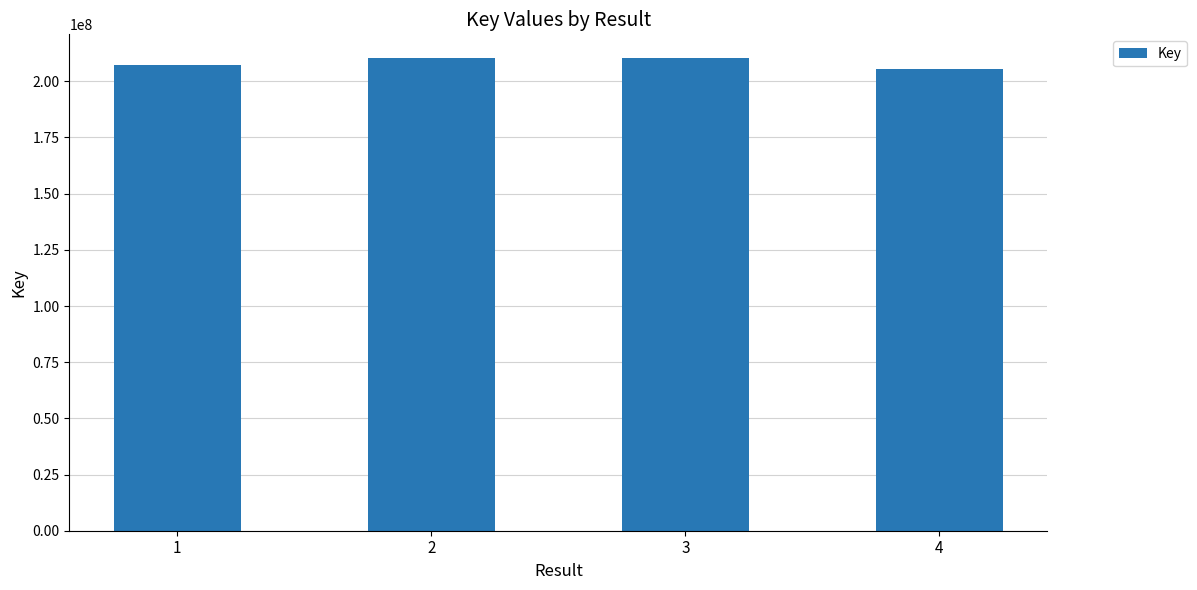

True or false: the data shows 207117814 at 1.

True